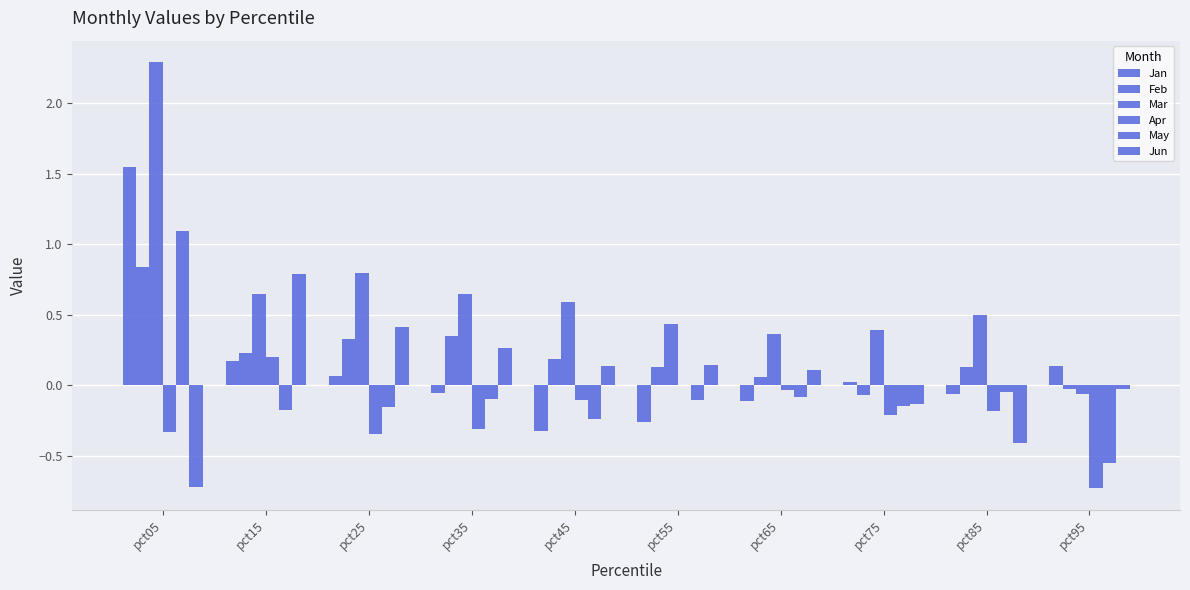

Does the chart contain stacked bars?

No